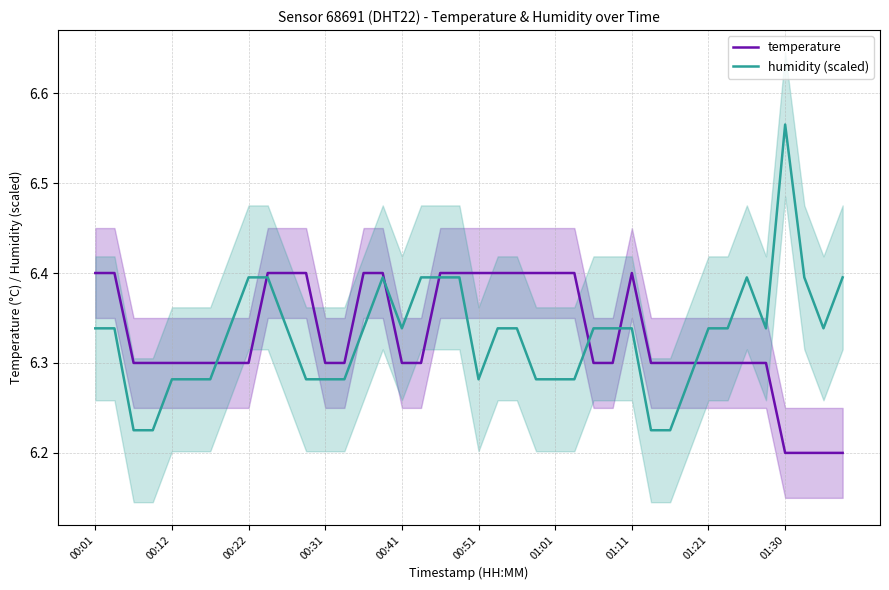

The value of temperature at 34 is 6.3. True or false?

True